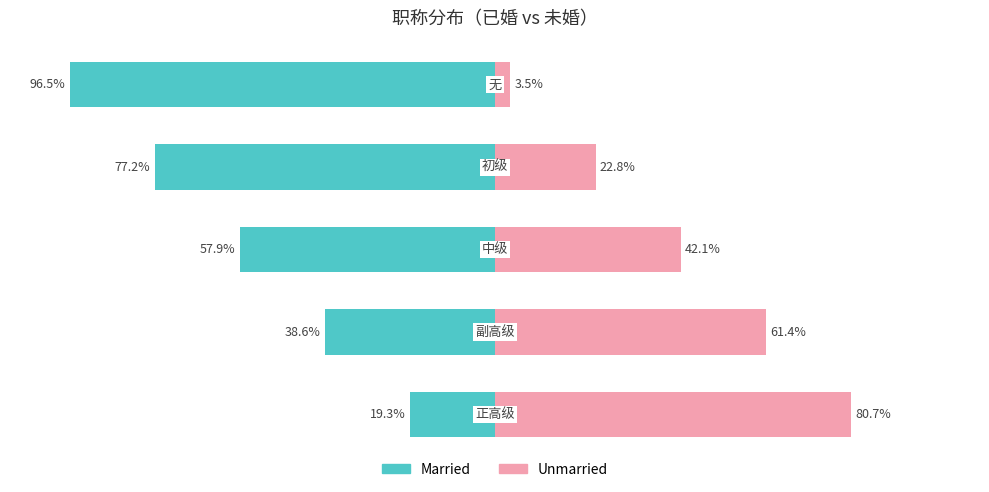

What is the sum of the Married values at 0 and 4?

-115.8